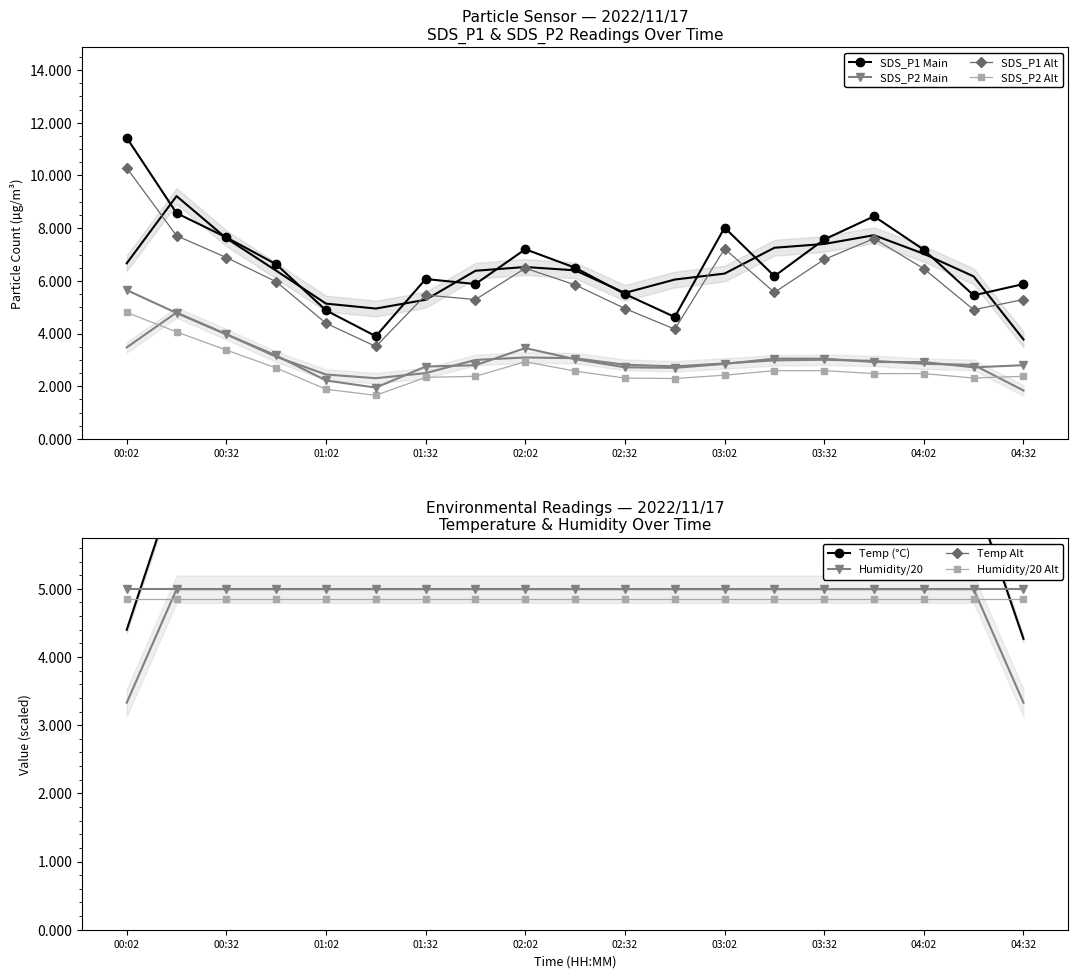

In SDS_P1, how many points are higher than both neighbors (excluding endpoints)?

4